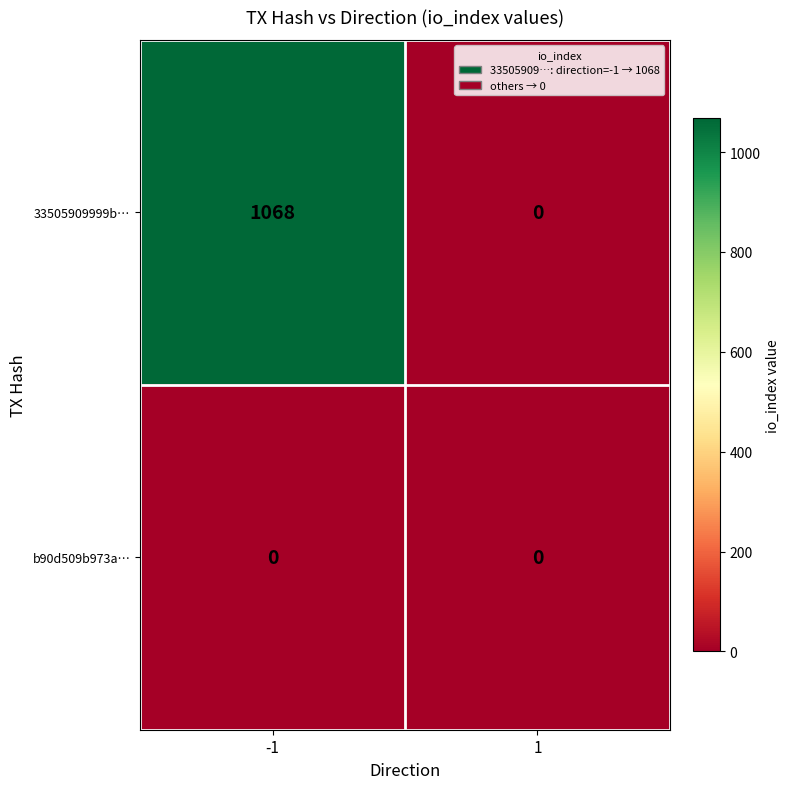

Reading left to right, transcribe all the data shown in this chart.

33505909999b…: -1=1068	1=0
b90d509b973a…: -1=0	1=0